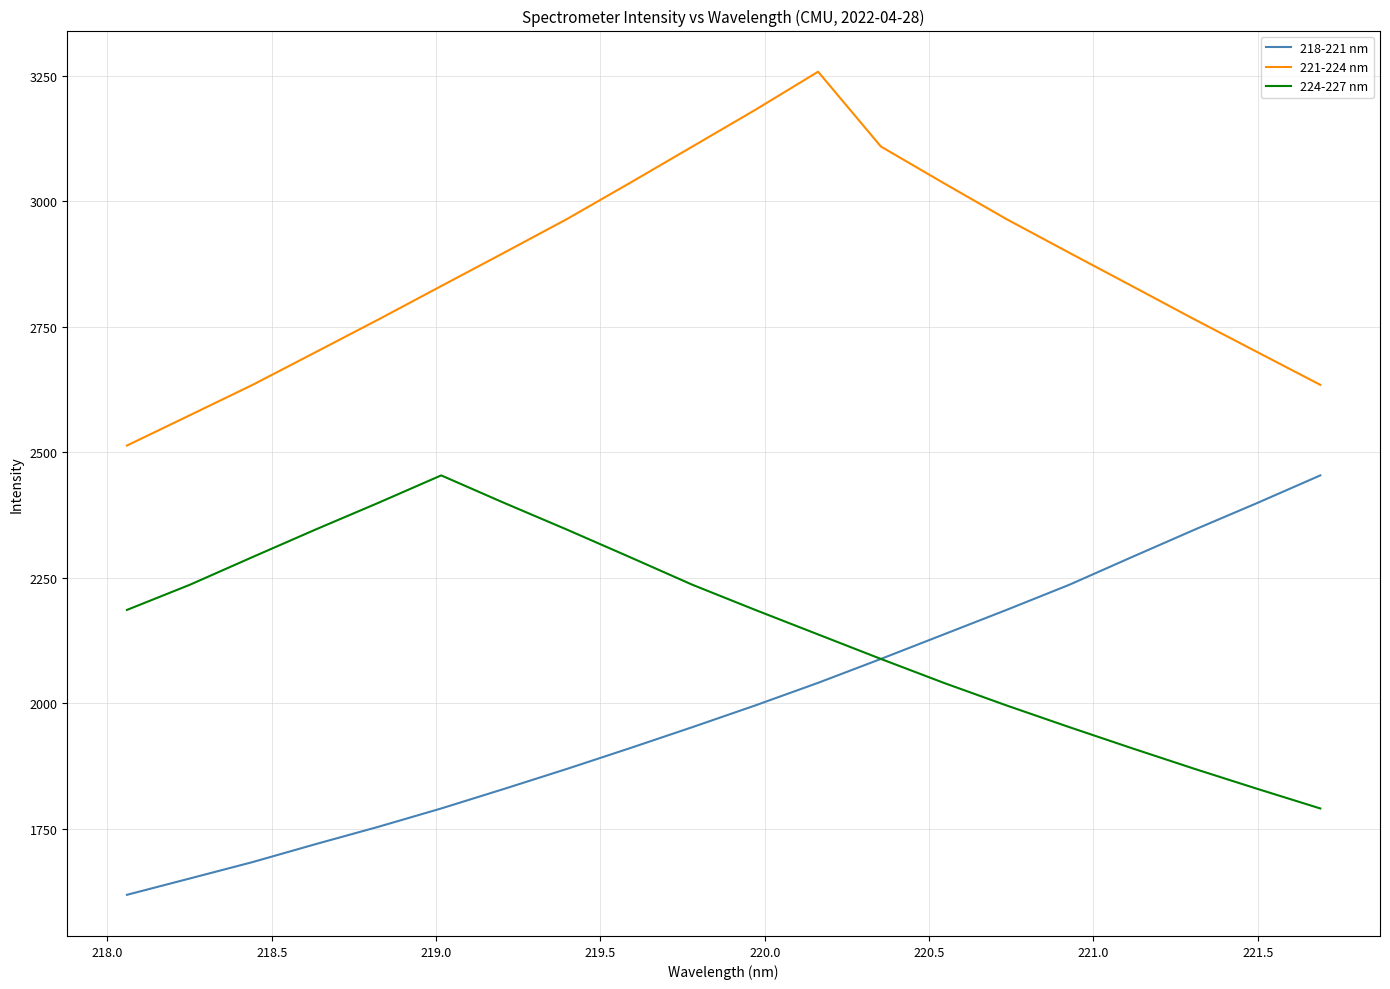

Reading left to right, extract all data points from this chart.

218-221 nm: 1617.9	1650.4	1683.2	1718.8	1753.4	1790.0	1828.9	1868.7	1909.9	1952.1	1995.3	2040.3	2087.9	2136.7	2185.6	2235.7	2291.0	2345.7	2399.0	2453.7
221-224 nm: 2513.1	2573.5	2634.1	2699.1	2764.2	2830.9	2897.3	2964.4	3036.1	3109.0	3182.1	3258.1	3109.0	3036.1	2964.4	2897.3	2830.9	2764.2	2699.1	2634.1
224-227 nm: 2185.6	2235.7	2291.0	2345.7	2399.0	2453.7	2399.0	2345.7	2291.0	2235.7	2185.6	2136.7	2087.9	2040.3	1995.3	1952.1	1909.9	1868.7	1828.9	1790.0